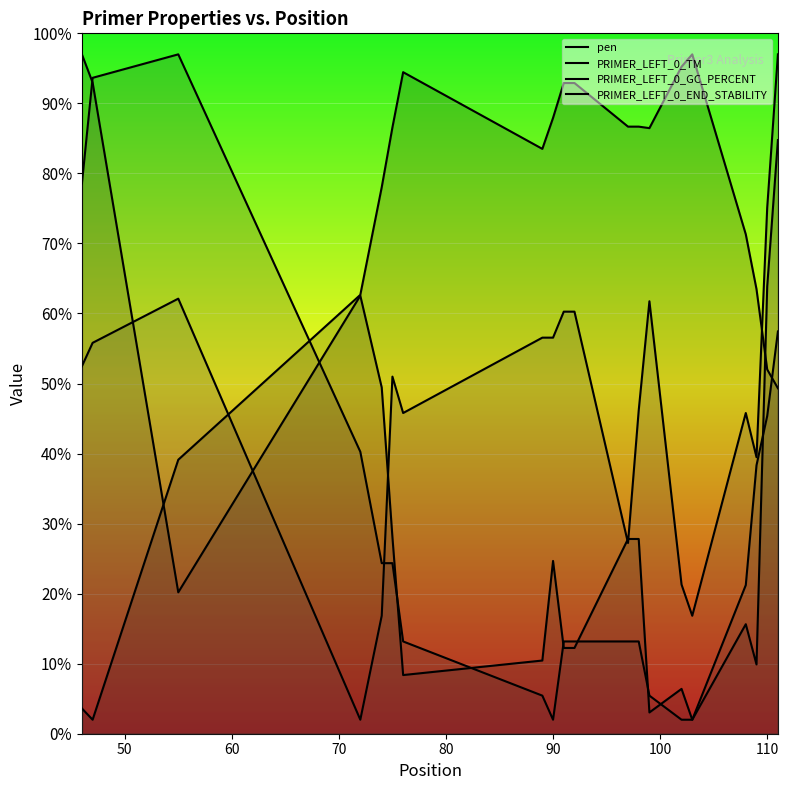

Which has a higher value, 47 or 110?

110